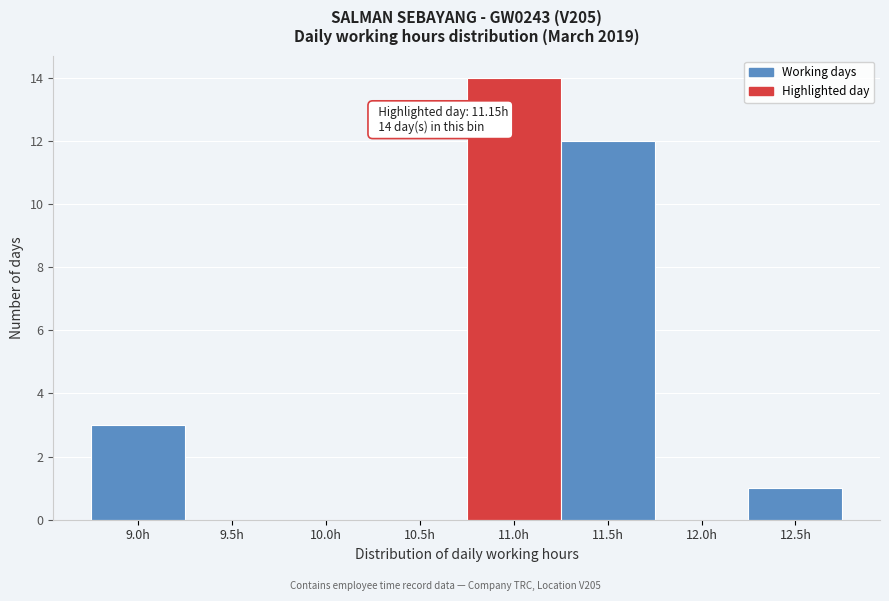

Reading left to right, transcribe all the data shown in this chart.

9.0h=3	9.5h=0	10.0h=0	10.5h=0	11.0h=14	11.5h=12	12.0h=0	12.5h=1